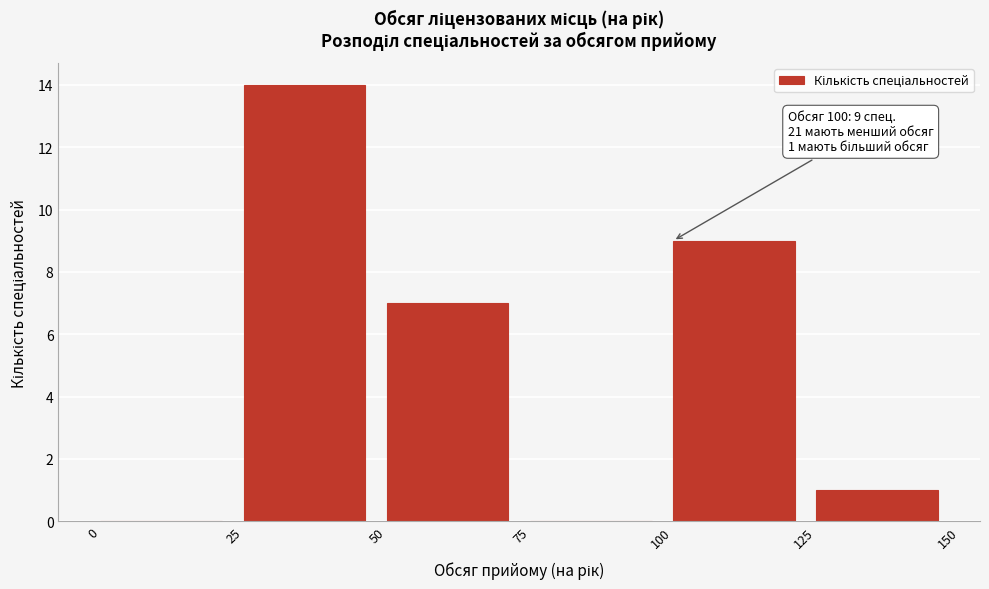

Which range on the x-axis has the tallest bar?

25 to 50